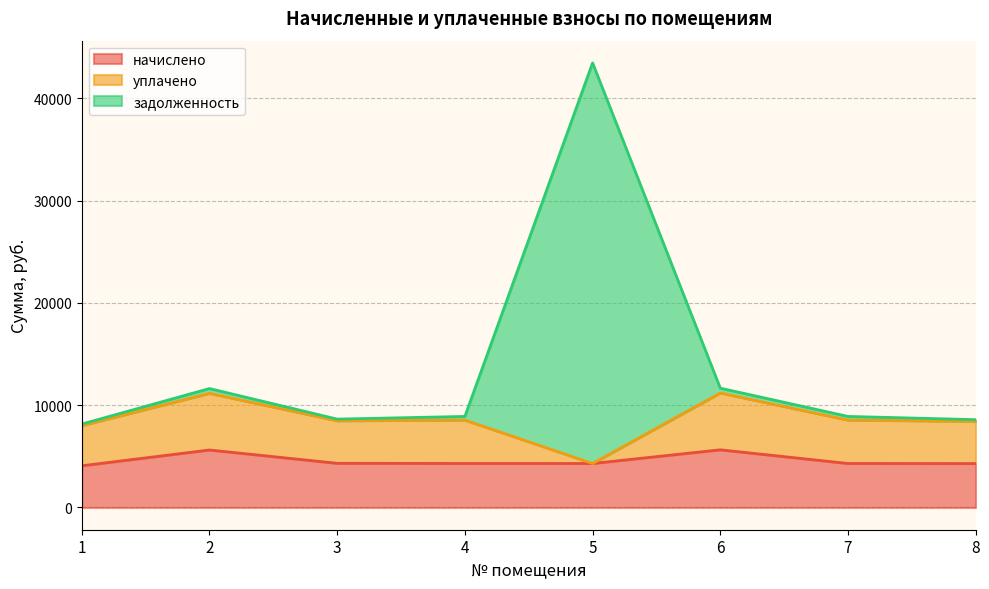

What is the value of the задолженность point at the 7th from the left?

8903.5